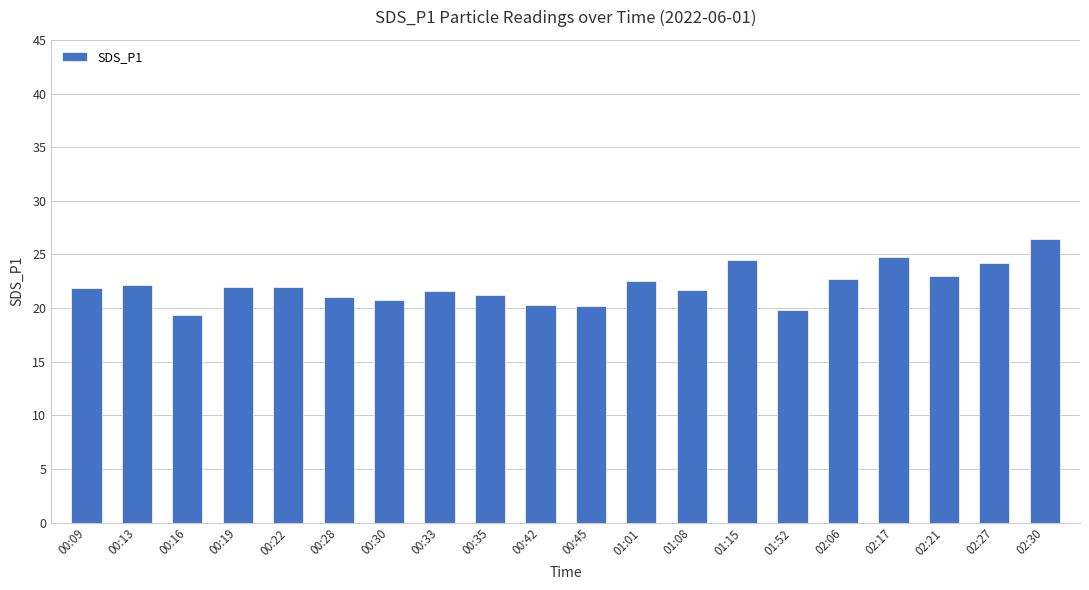

Between 02:06 and 00:42, which is larger?

02:06